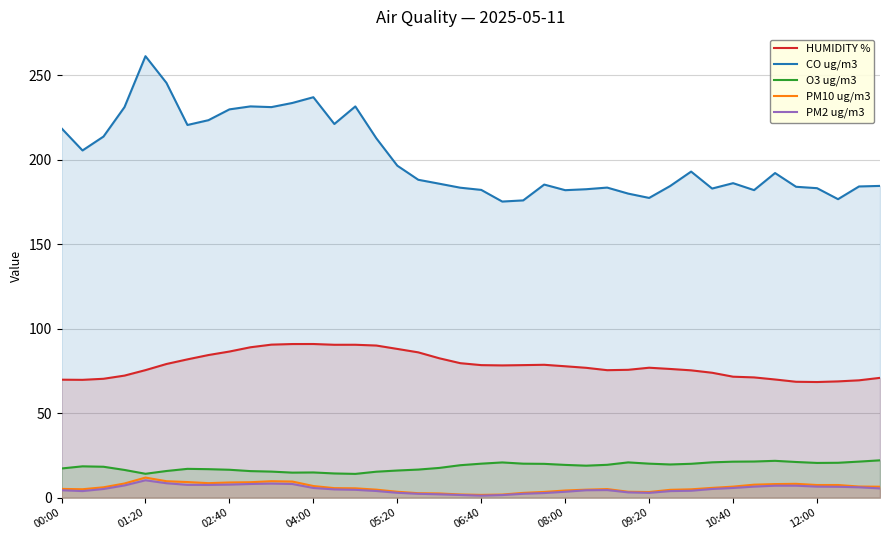

Which label corresponds to the largest value in the chart?

01:20